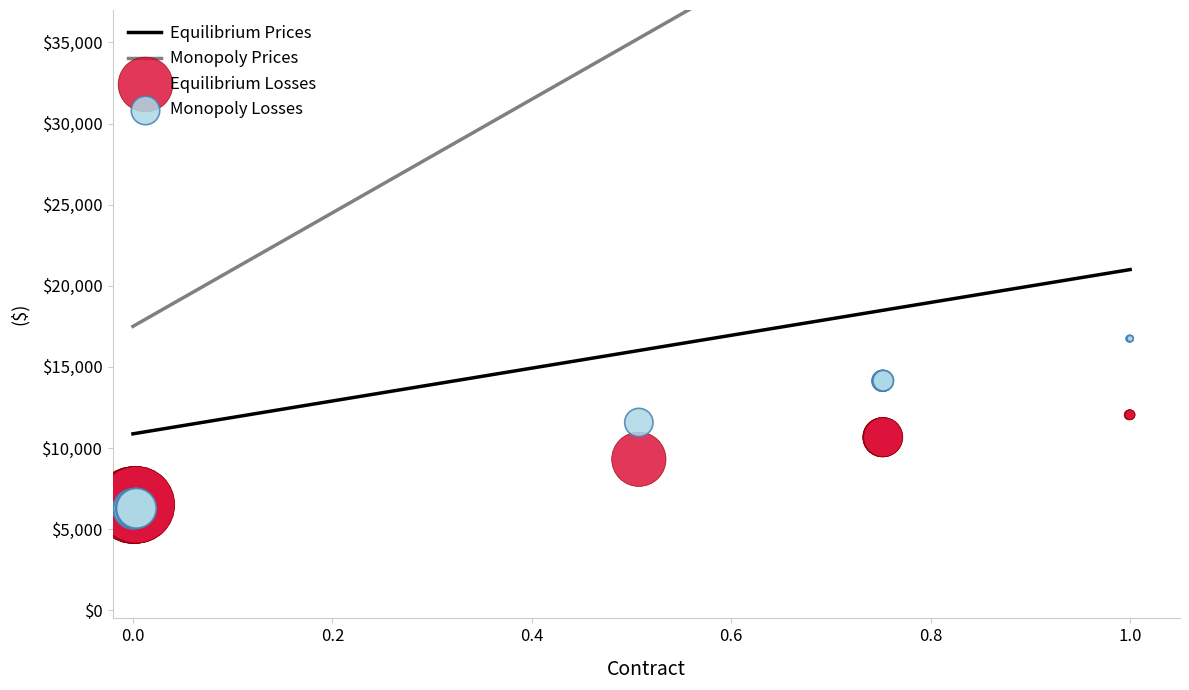

What are all the series names shown in the legend?

Equilibrium Prices, Monopoly Prices, Equilibrium Losses, Monopoly Losses